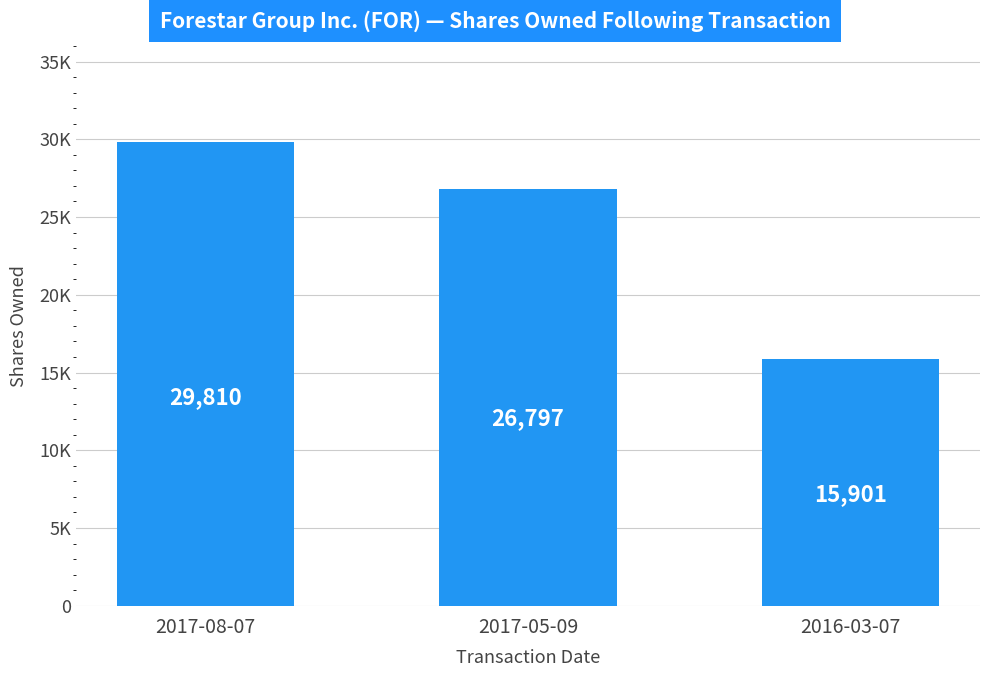

What is the smallest value displayed?

15901